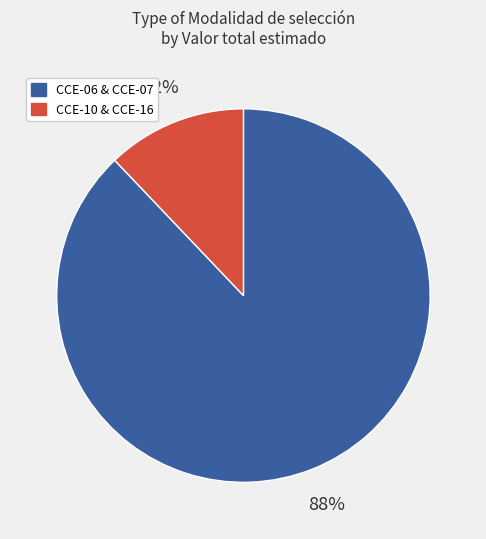

To the nearest percent, what is the difference between the largest and smallest slice percentages?

76%